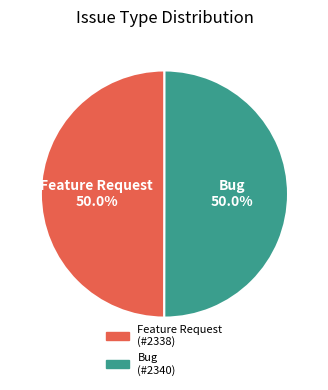

How many slices are in this pie chart?

2